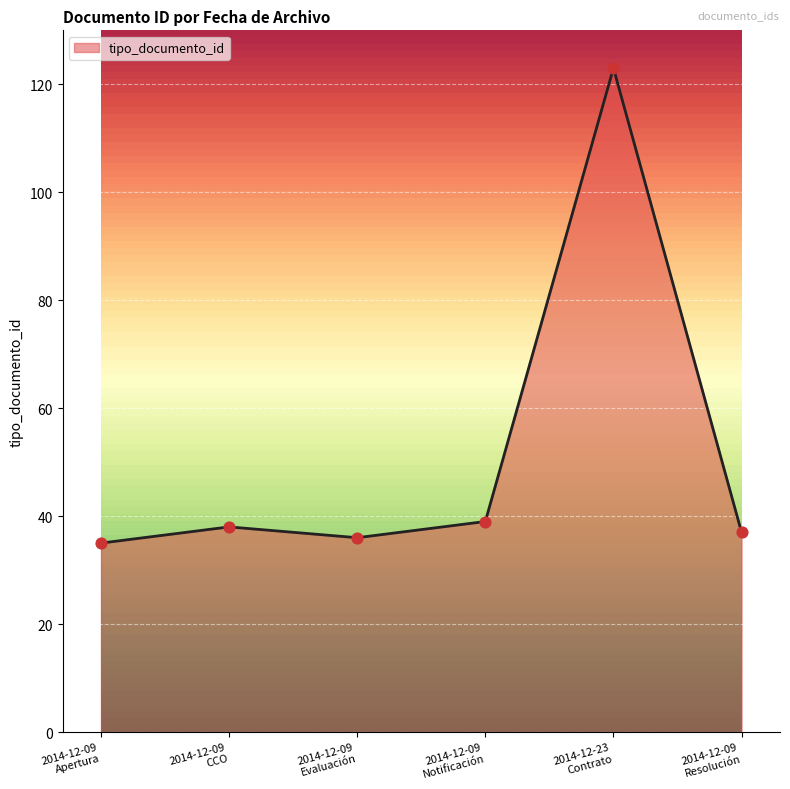

What is the difference between the second highest and second lowest values?

3